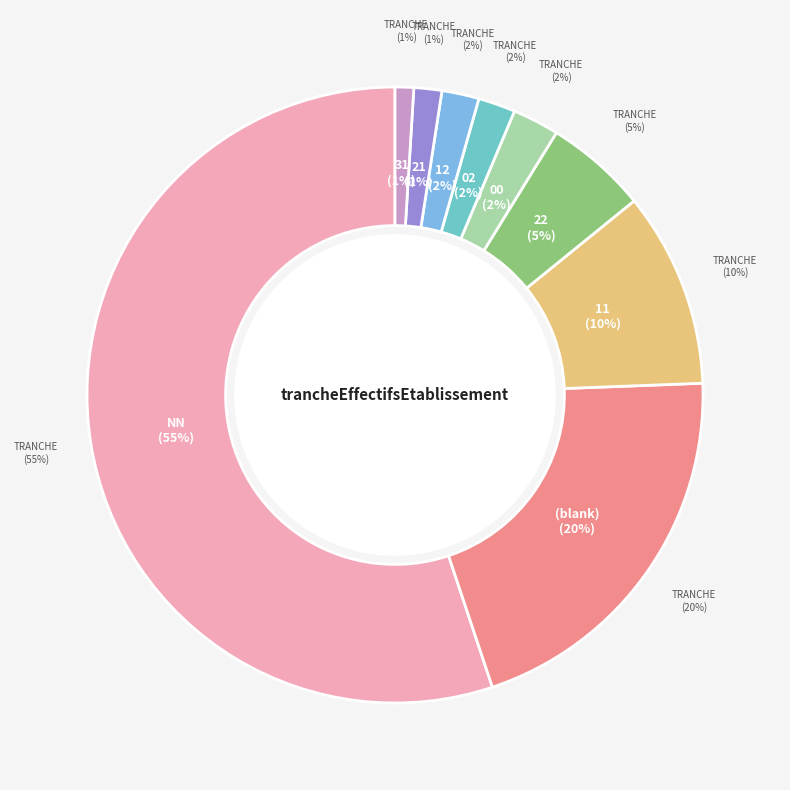

What percentage is the 21 slice, to the nearest percent?

1%